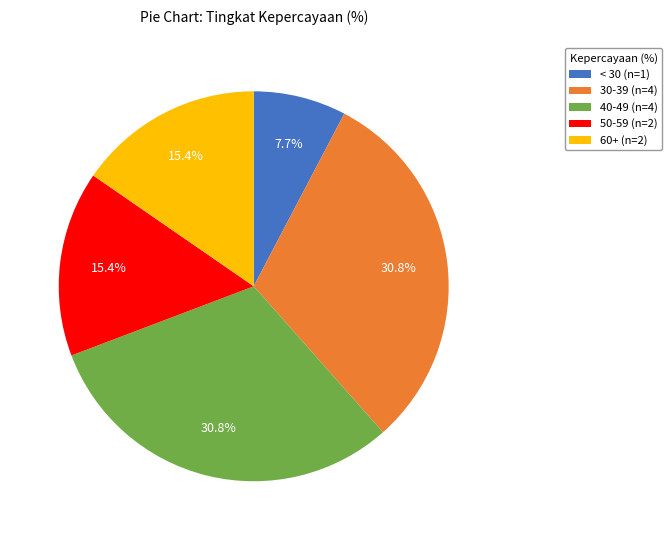

What is the ratio of the value at 30-39 (n=4) to the value at 50-59 (n=2)?

2.0